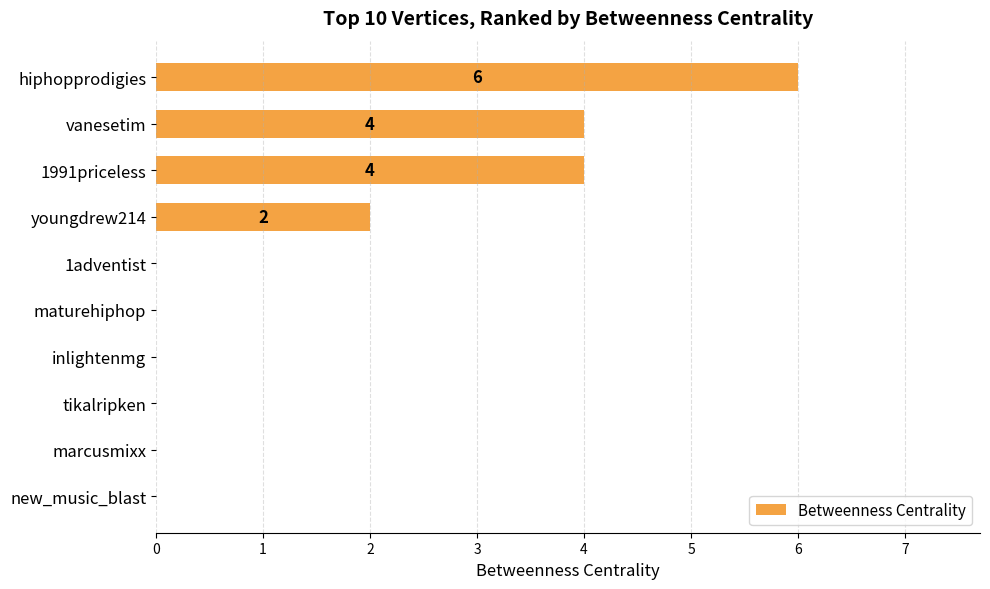

What is the sum of all values?

16